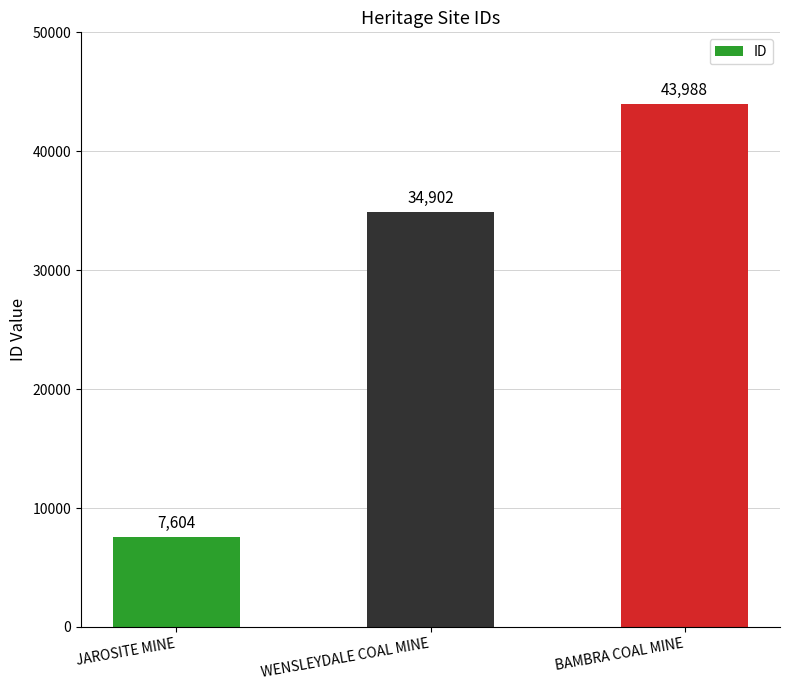

Reading left to right, list all the values displayed in this chart.

7604	34902	43988